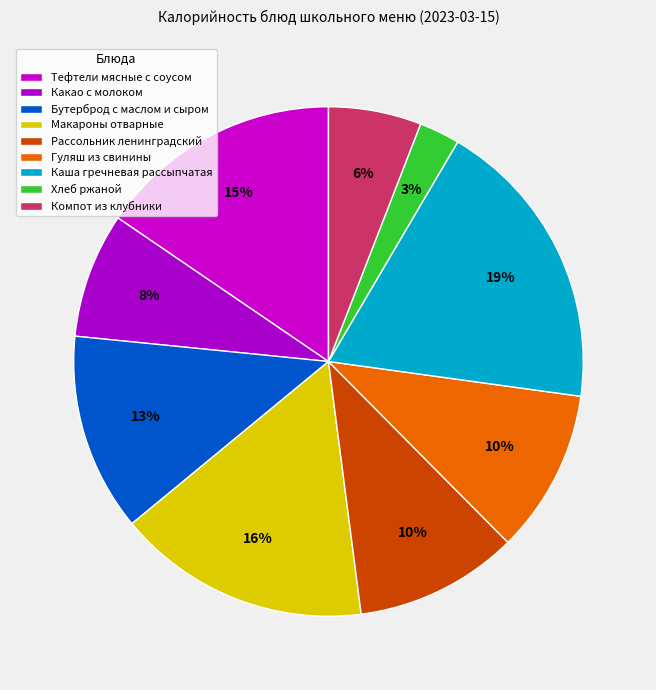

What percentage is the Тефтели мясные с соусом slice, to the nearest percent?

15%